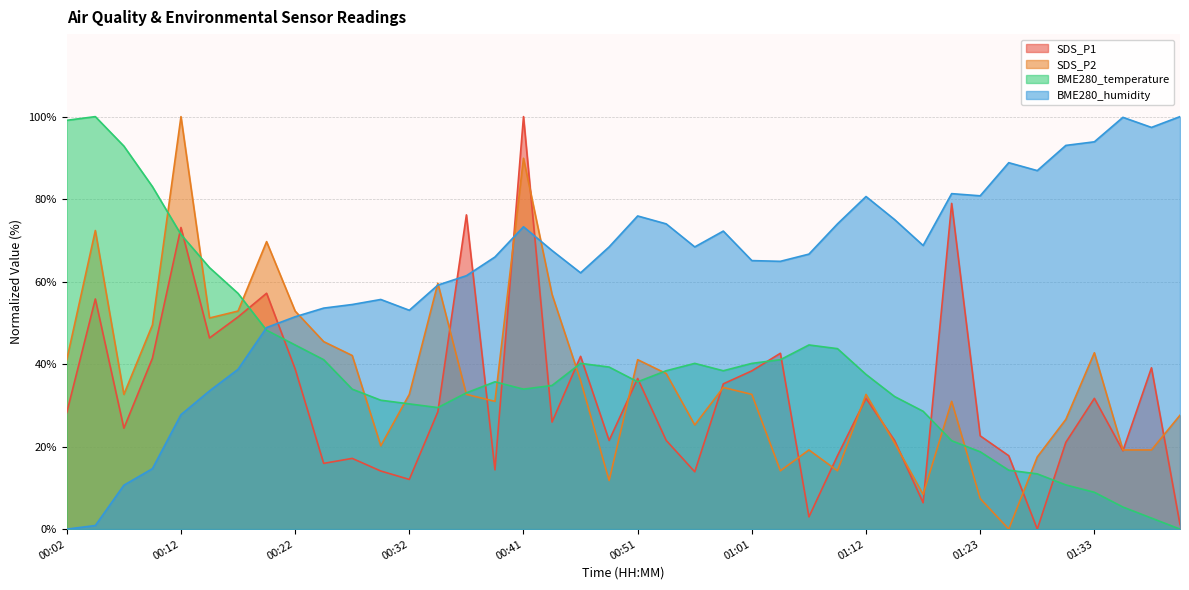

Rank the series by their maximum value, from highest to lowest.

SDS_P1, SDS_P2, BME280_temperature, BME280_humidity